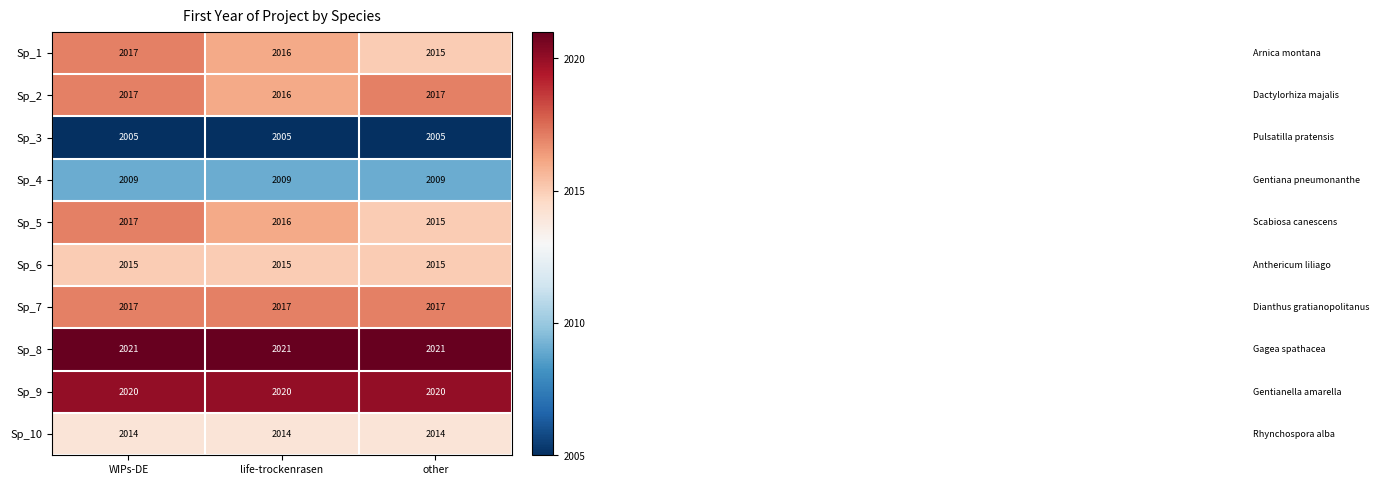

Reading right to left, transcribe all the data shown in this chart.

Sp_1: 2015	2016	2017
Sp_2: 2017	2016	2017
Sp_3: 2005	2005	2005
Sp_4: 2009	2009	2009
Sp_5: 2015	2016	2017
Sp_6: 2015	2015	2015
Sp_7: 2017	2017	2017
Sp_8: 2021	2021	2021
Sp_9: 2020	2020	2020
Sp_10: 2014	2014	2014